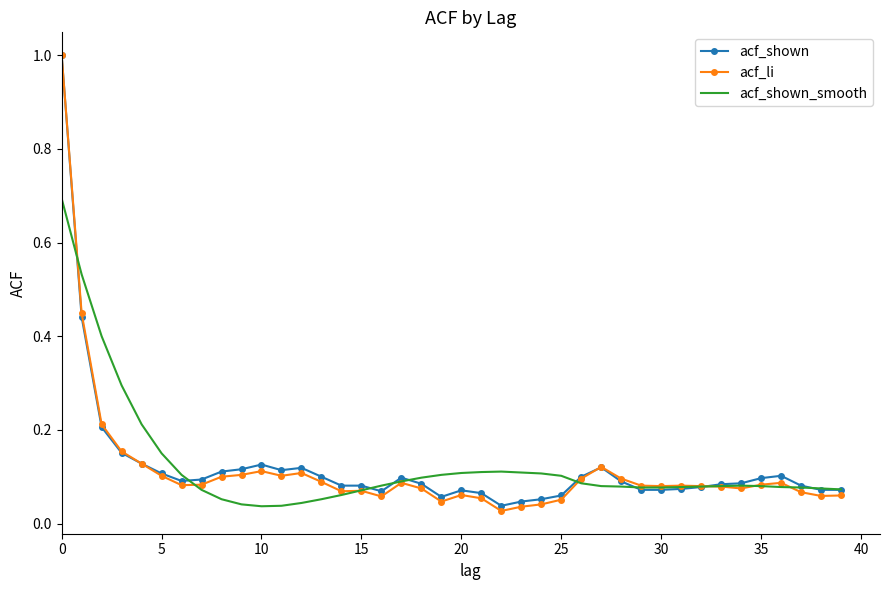

In acf_shown_smooth, how many points are higher than both neighbors (excluding endpoints)?

2